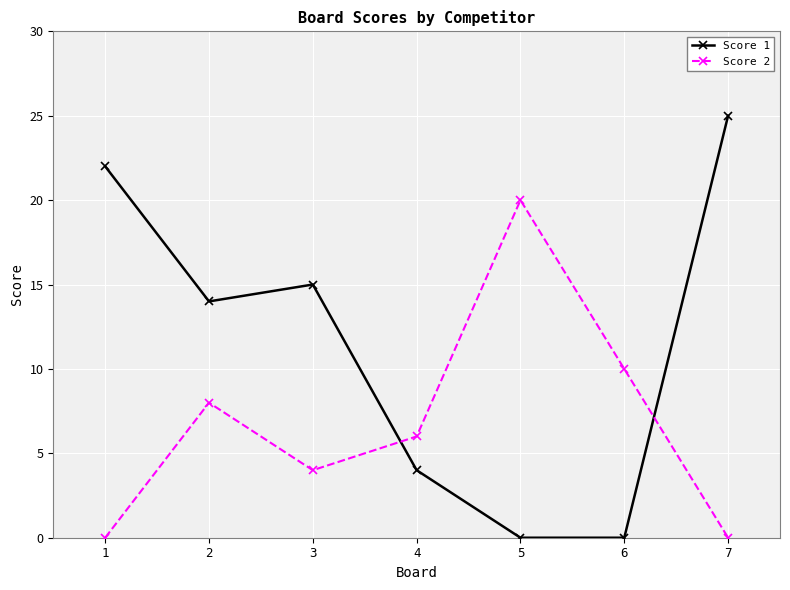

At which label does Score 1 reach its peak?

7